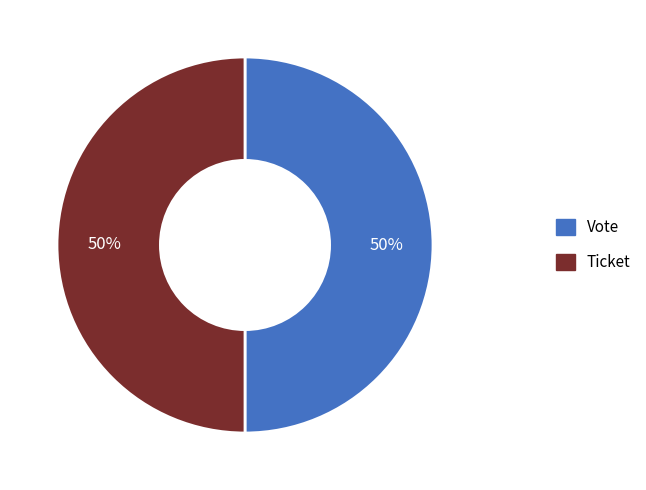

Do Ticket and Vote together represent more than half of the pie?

Yes